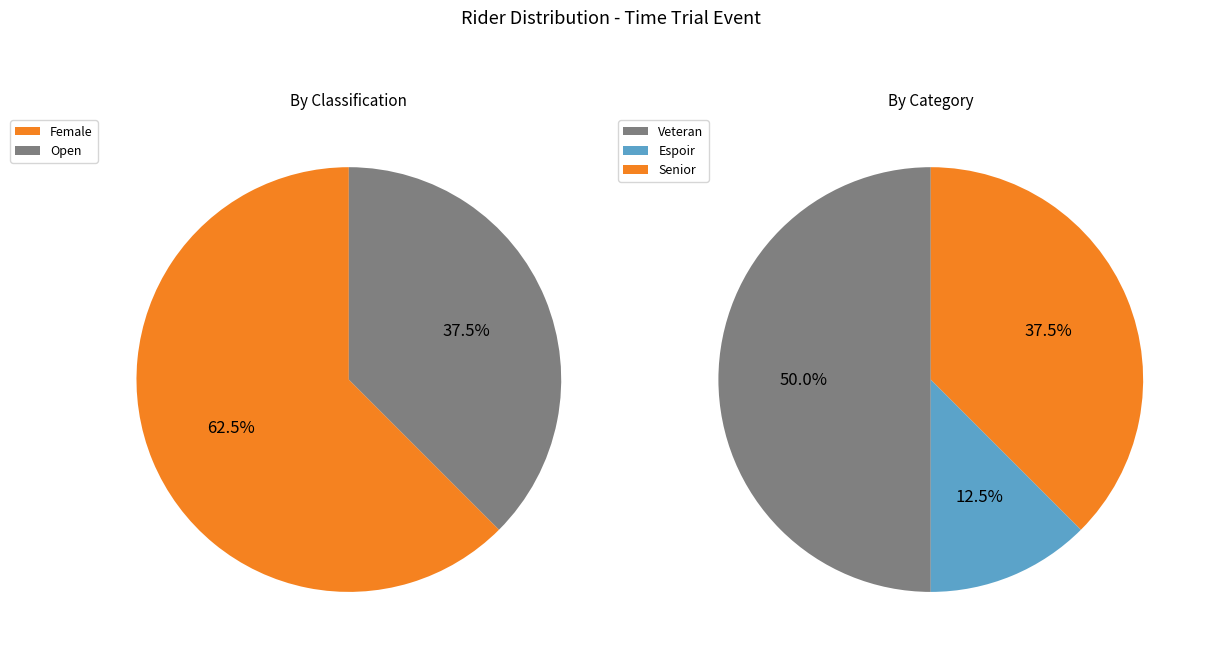

Which slice is the largest?

Female